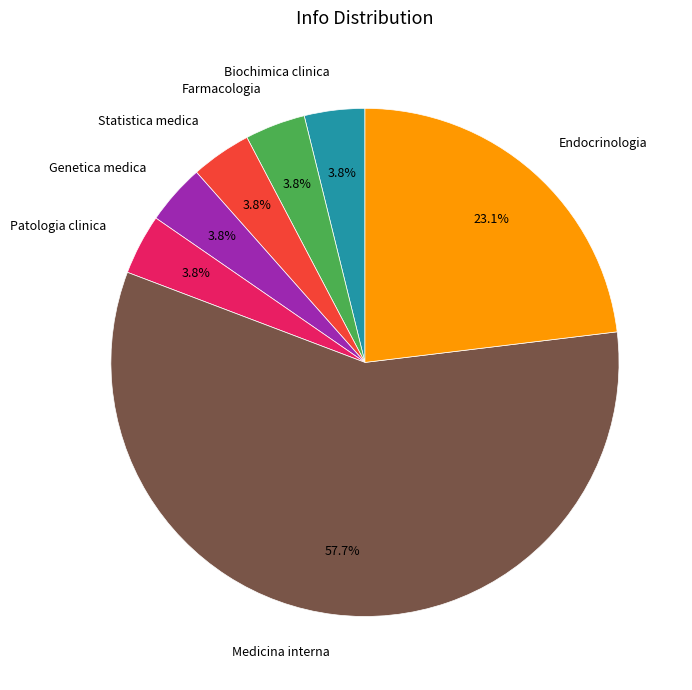

What percentage is the Farmacologia slice, to the nearest percent?

4%